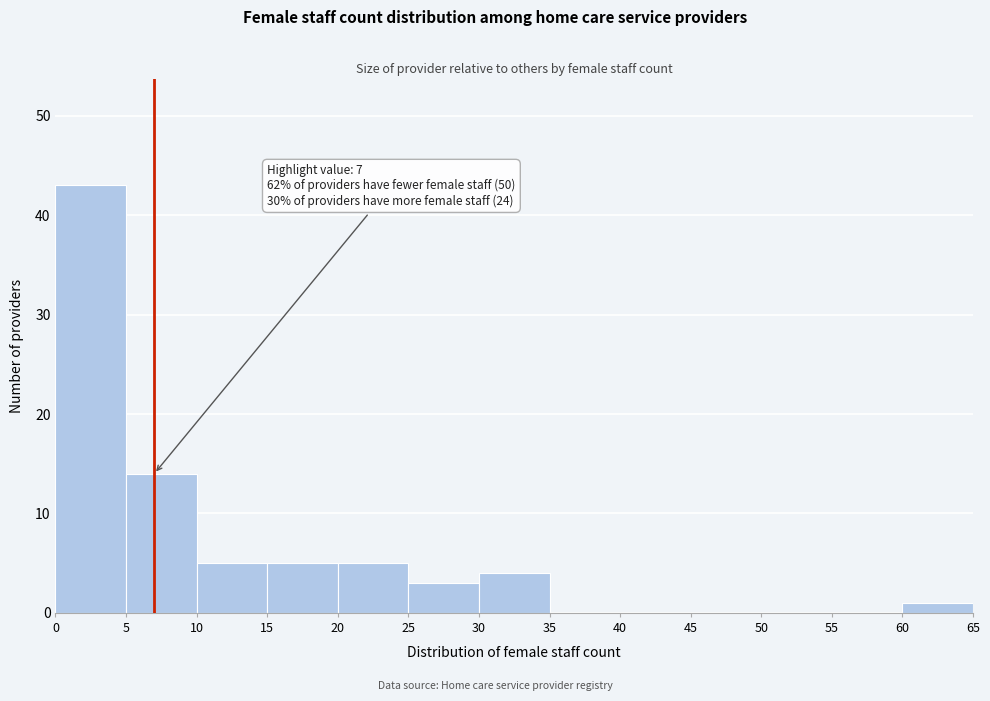

Over which range of the x-axis is the bar tallest?

0 to 5